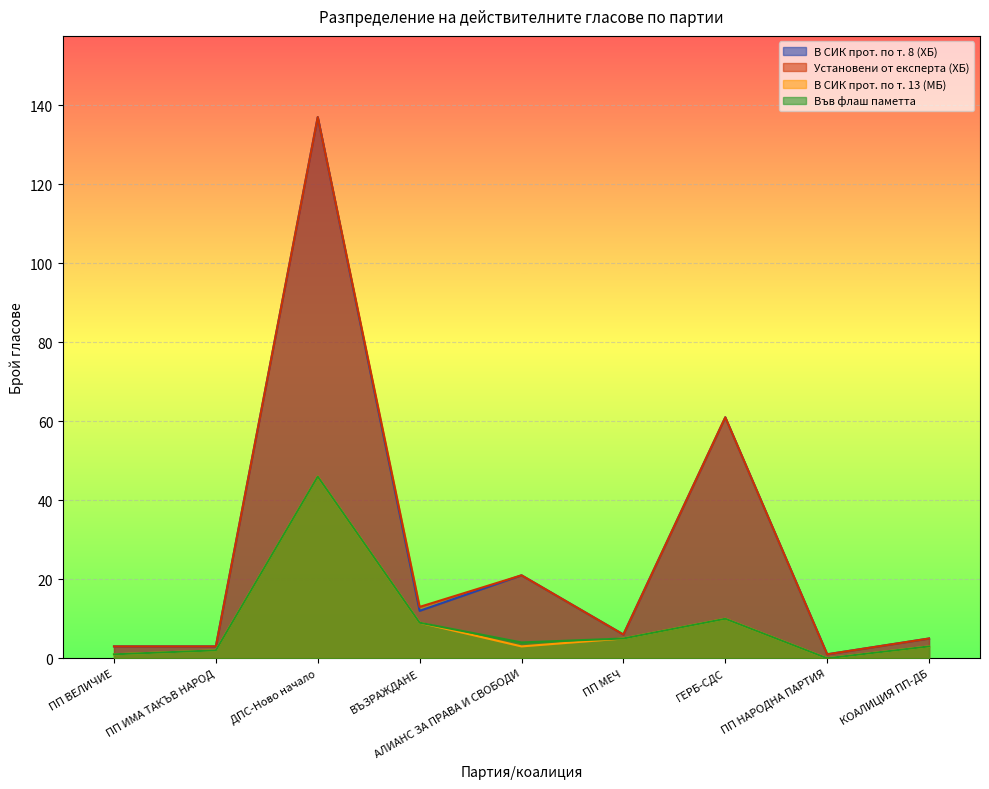

Which category has the lowest value in the Установени от експерта (ХБ) series?

ПП НАРОДНА ПАРТИЯ